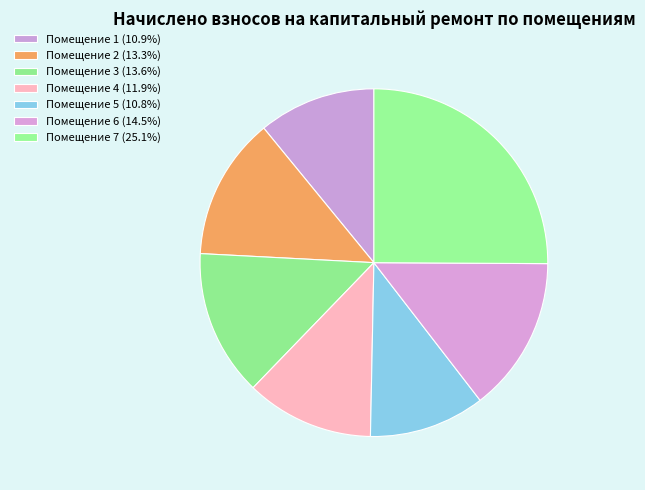

How many slices are in this pie chart?

7